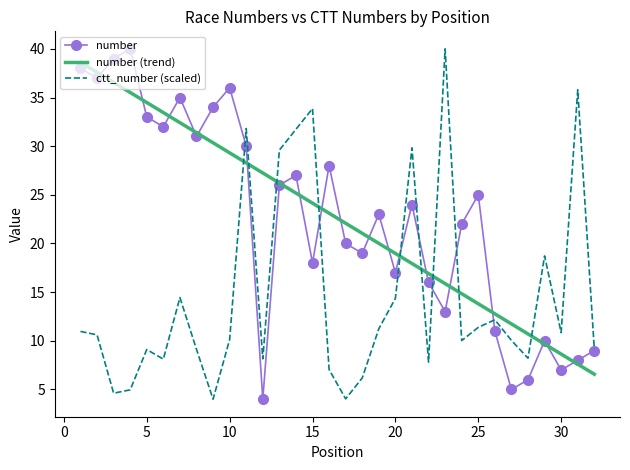

What is the highest value of the number (trend) series?

38.6